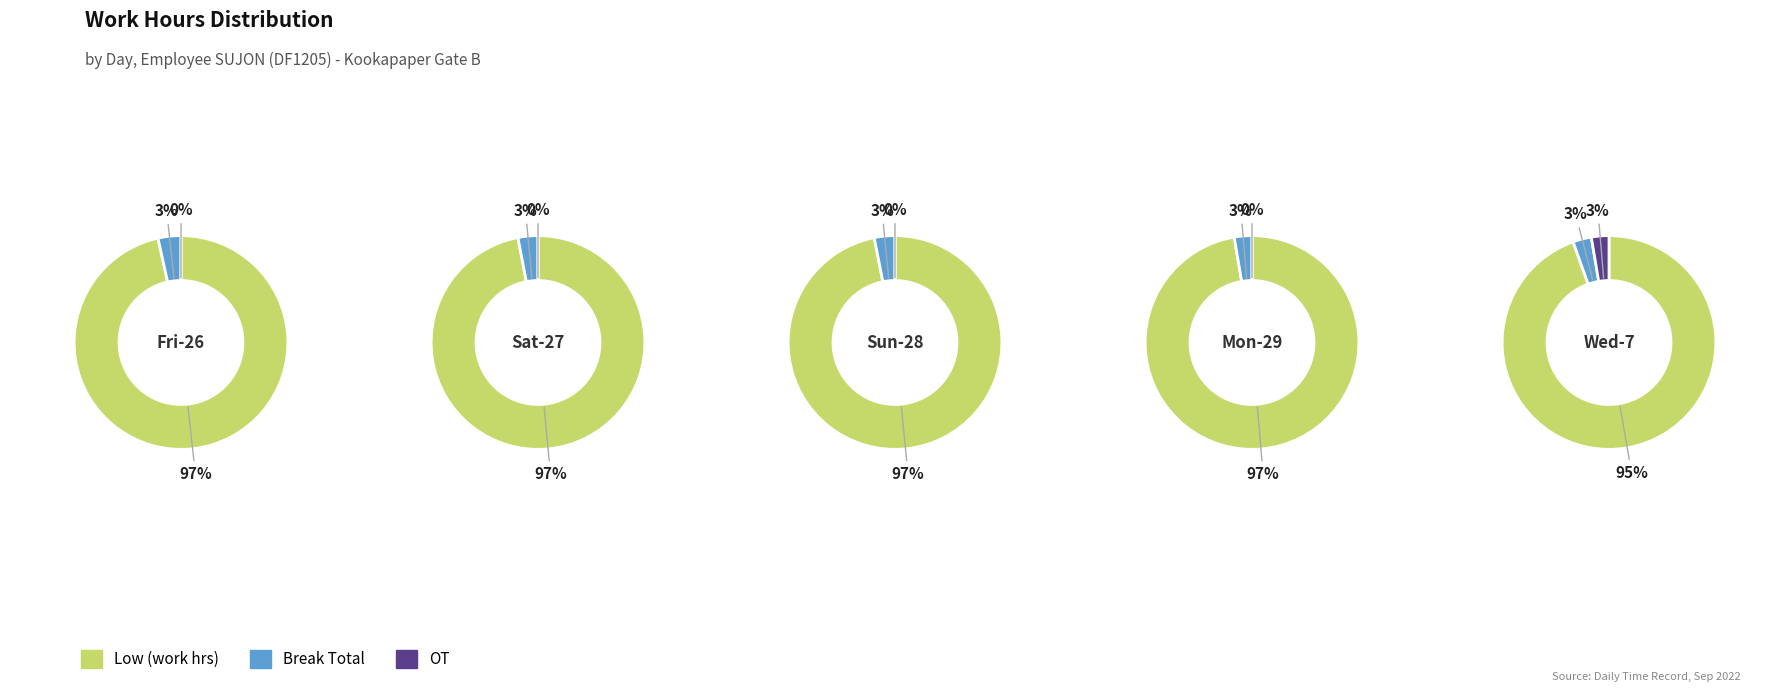

Is it true that 4 is 6% of the pie?

False